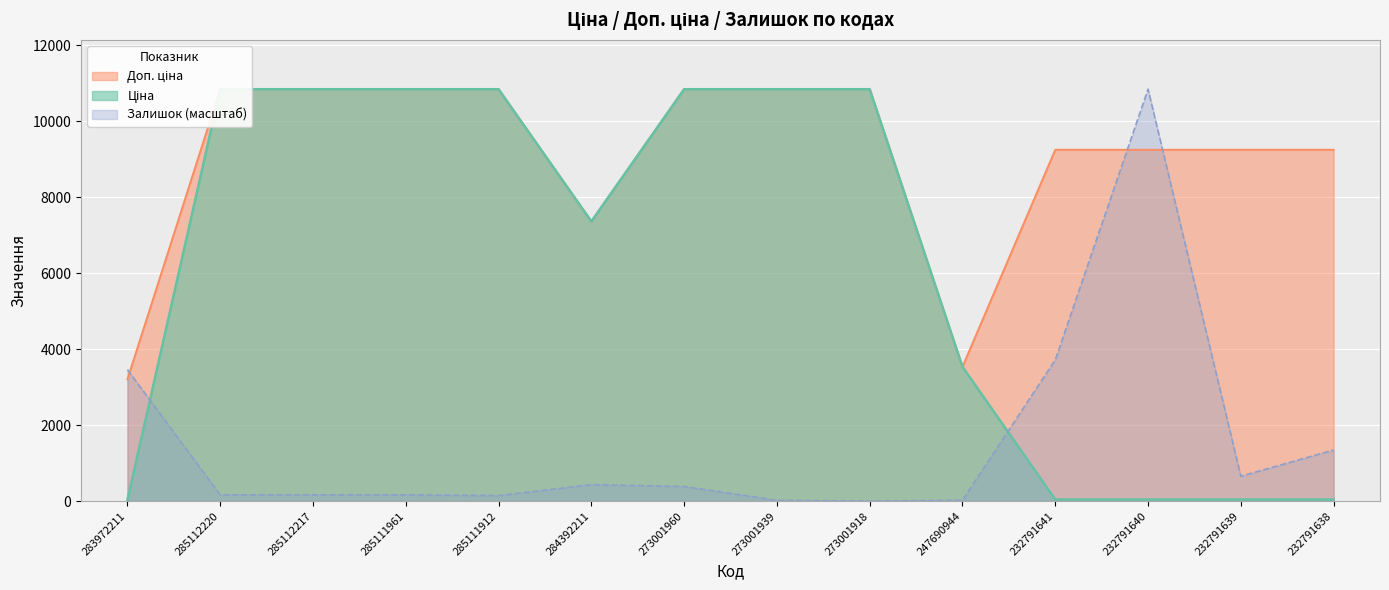

Where do Залишок and Доп. ціна first cross each other?

283972211 and 285112220